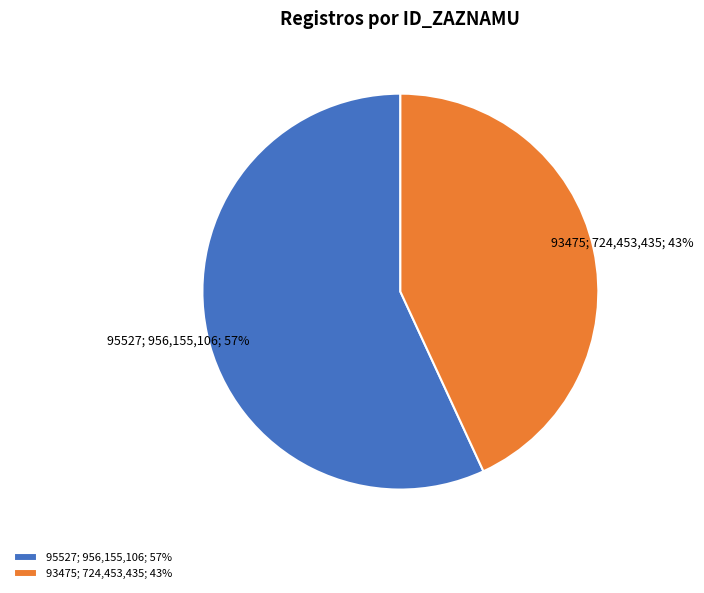

Is 95527 the majority of the pie?

Yes